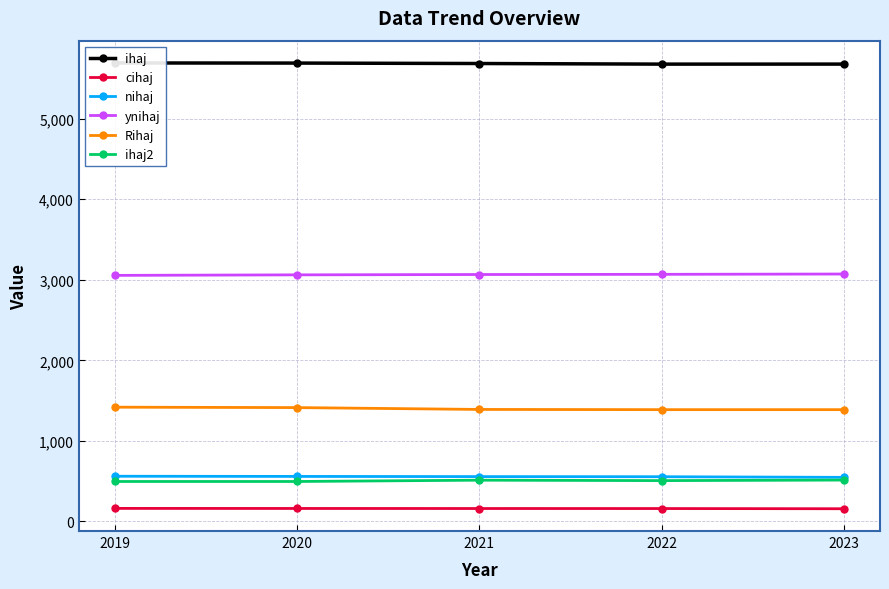

Reading right to left, extract all data points from this chart.

ihaj: 2023=5677.9	2022=5677.5	2021=5685.1	2020=5690.5	2019=5692.0
cihaj: 2023=157.6	2022=160.0	2021=160.4	2020=161.0	2019=161.8
nihaj: 2023=547.2	2022=555.1	2021=556.6	2020=558.9	2019=561.1
ynihaj: 2023=3071.6	2022=3067.8	2021=3065.5	2020=3061.3	2019=3054.8
Rihaj: 2023=1387.8	2022=1387.8	2021=1390.4	2020=1413.3	2019=1418.4
ihaj2: 2023=513.7	2022=506.8	2021=512.2	2020=495.9	2019=495.9